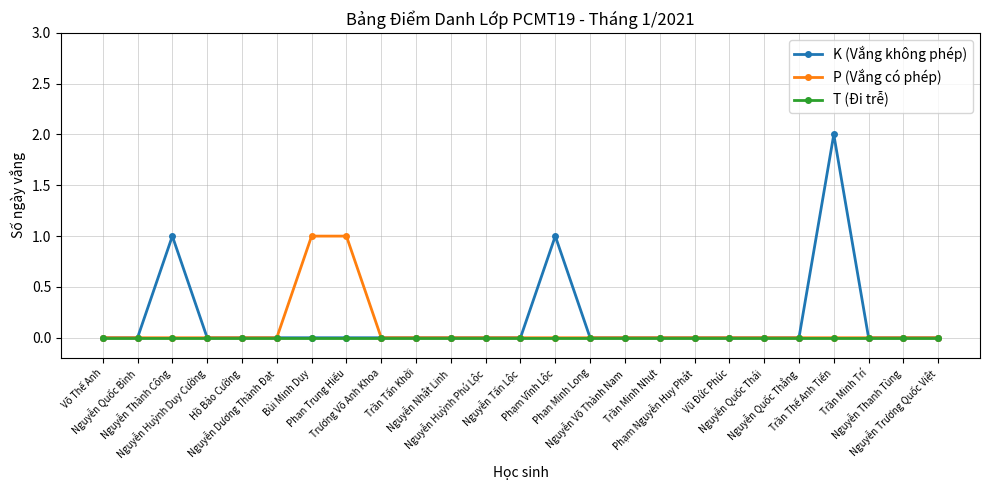

Is it true that P (Vắng có phép) equals 0 at Võ Thế Anh?

True